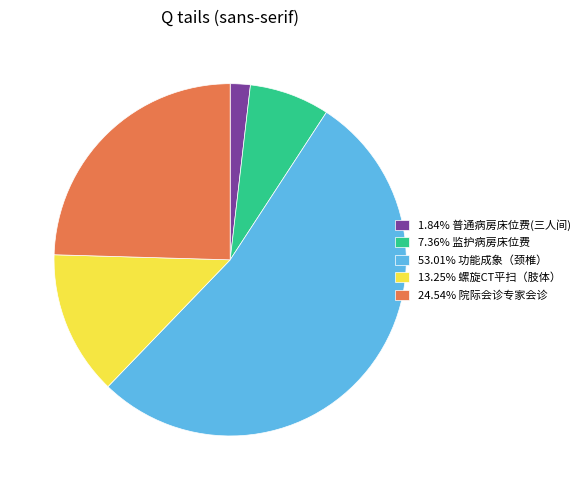

Combined, do 53.01% 功能成象（颈椎） and 7.36% 监护病房床位费 account for over 50%?

Yes